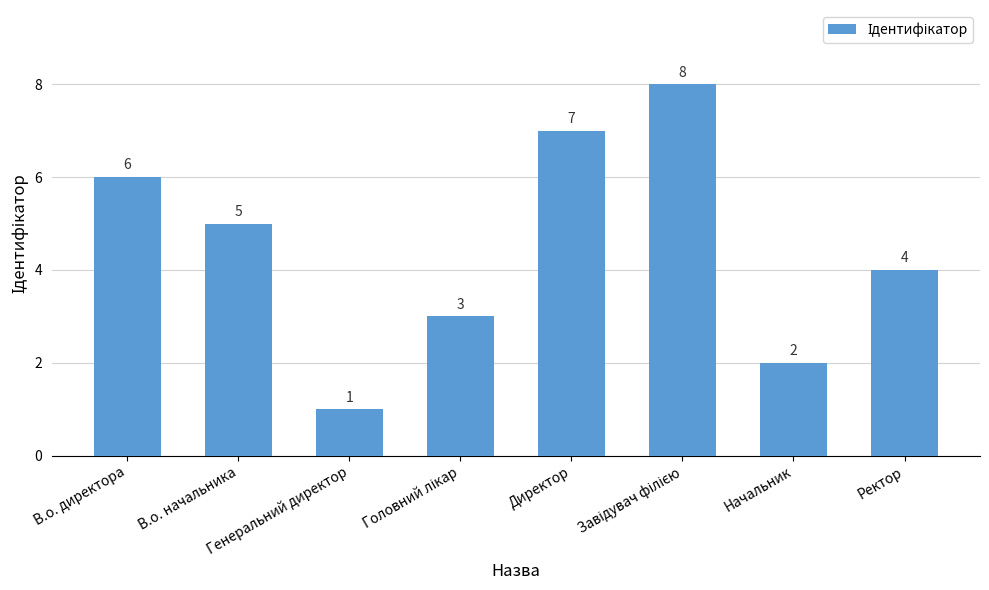

What is the sum of all values?

36